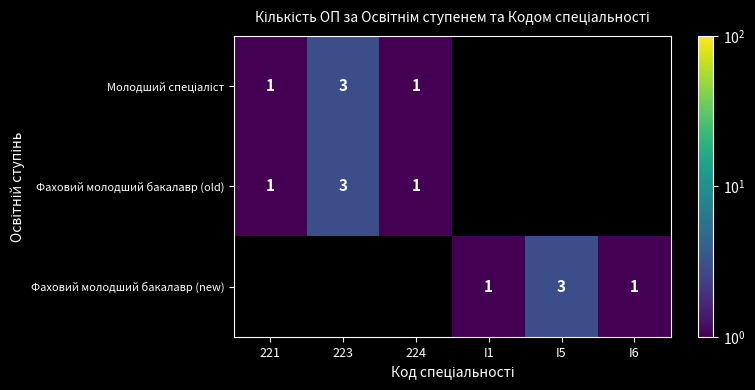

Is it true that Фаховий молодший бакалавр (old) equals 1 at 221?

True